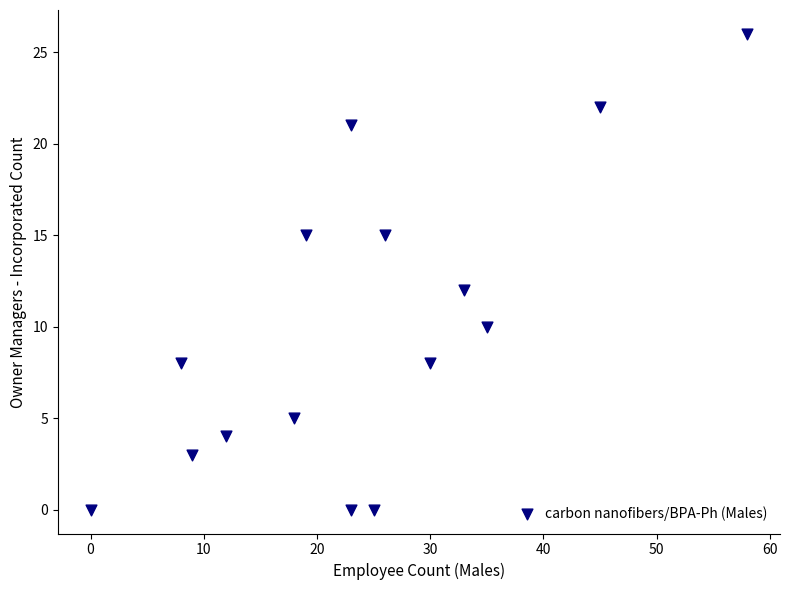

What is the range of X values (max minus min)?

58